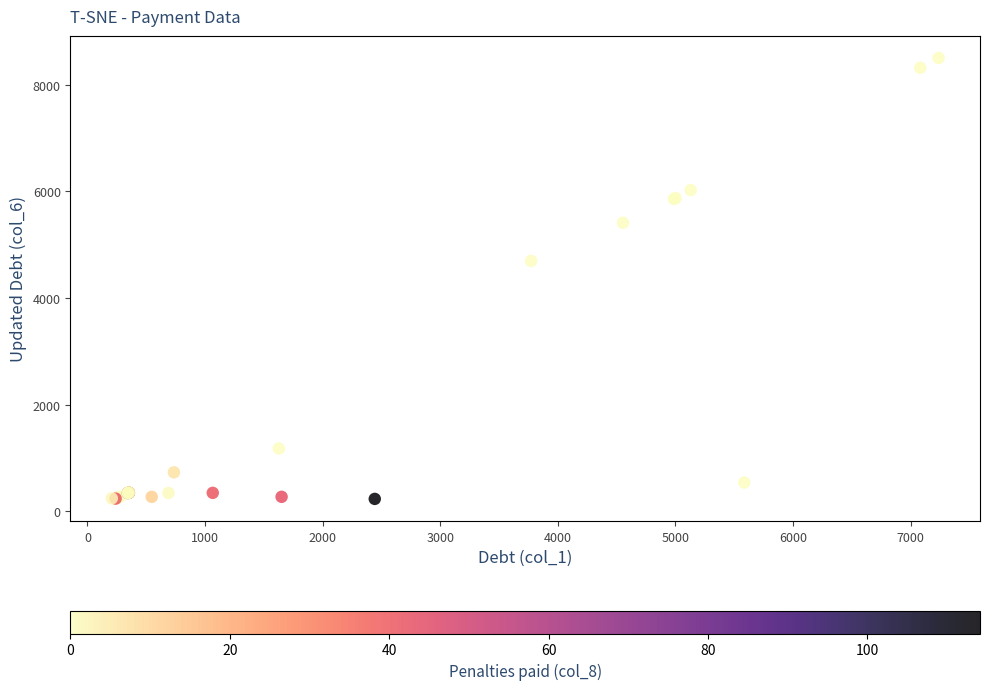

What Y value in the scatter plot is closest to 4368?

4696.7